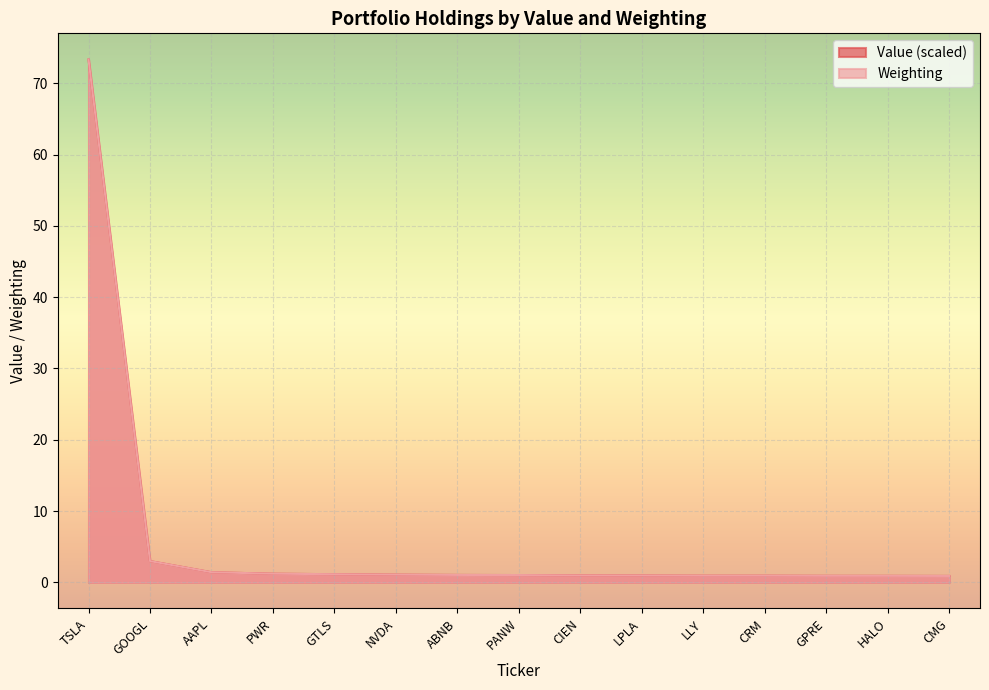

Which series has the largest total across all categories?

Value